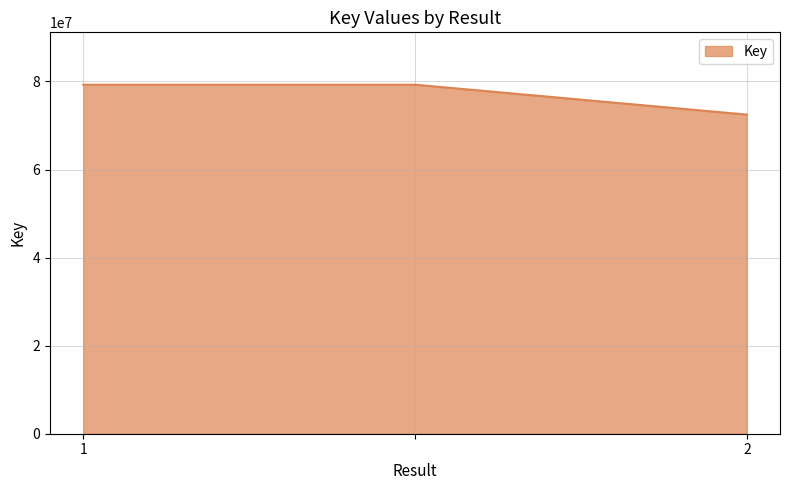

What is the difference between the maximum and minimum values?

6794579